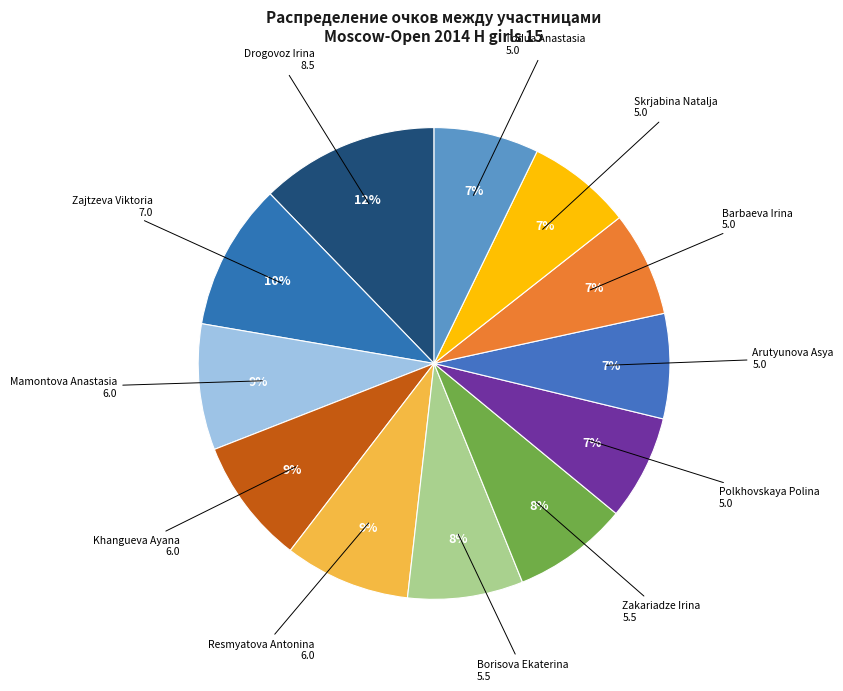

How many slices are in this pie chart?

12